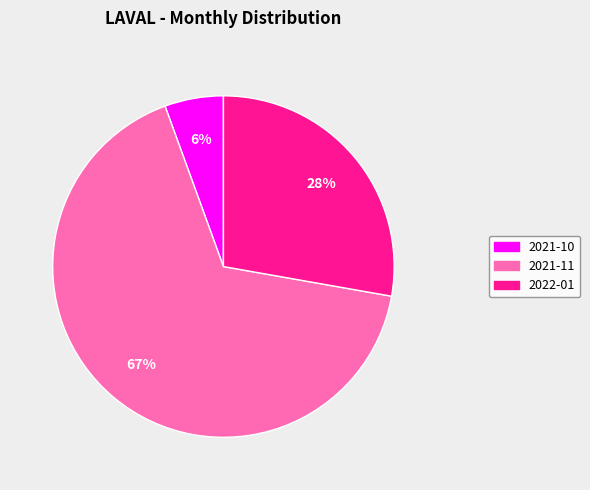

Which slice is the smallest?

2021-10